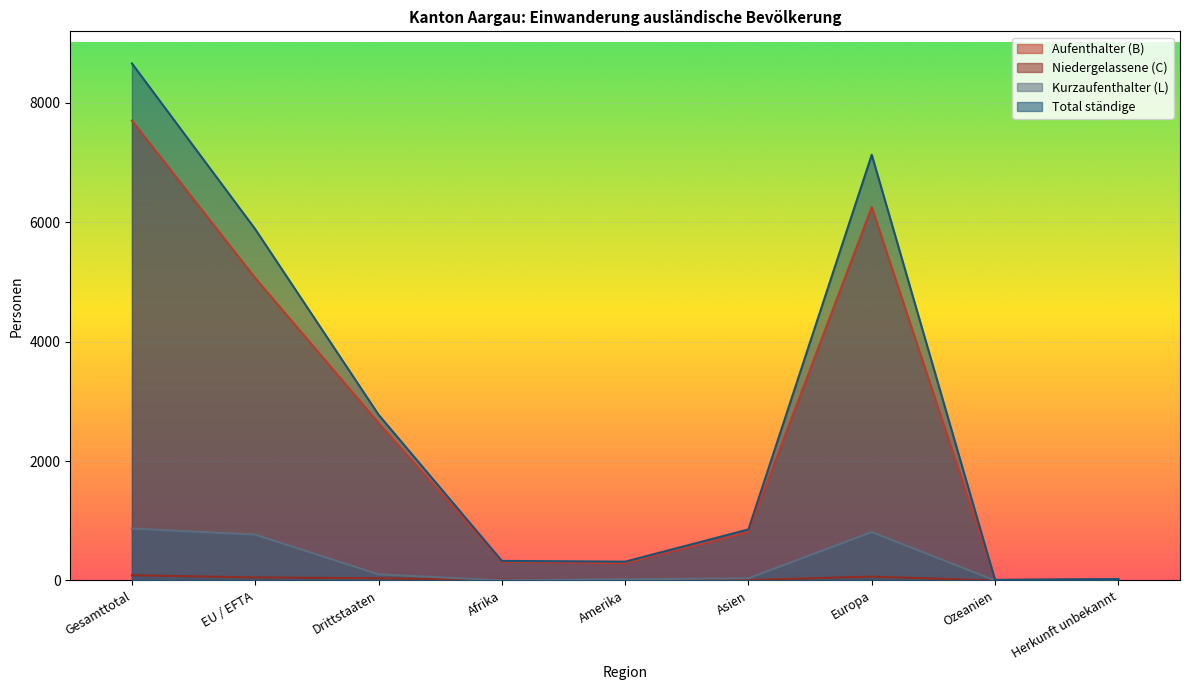

Where is the first local maximum for Aufenthalter (B)?

Europa